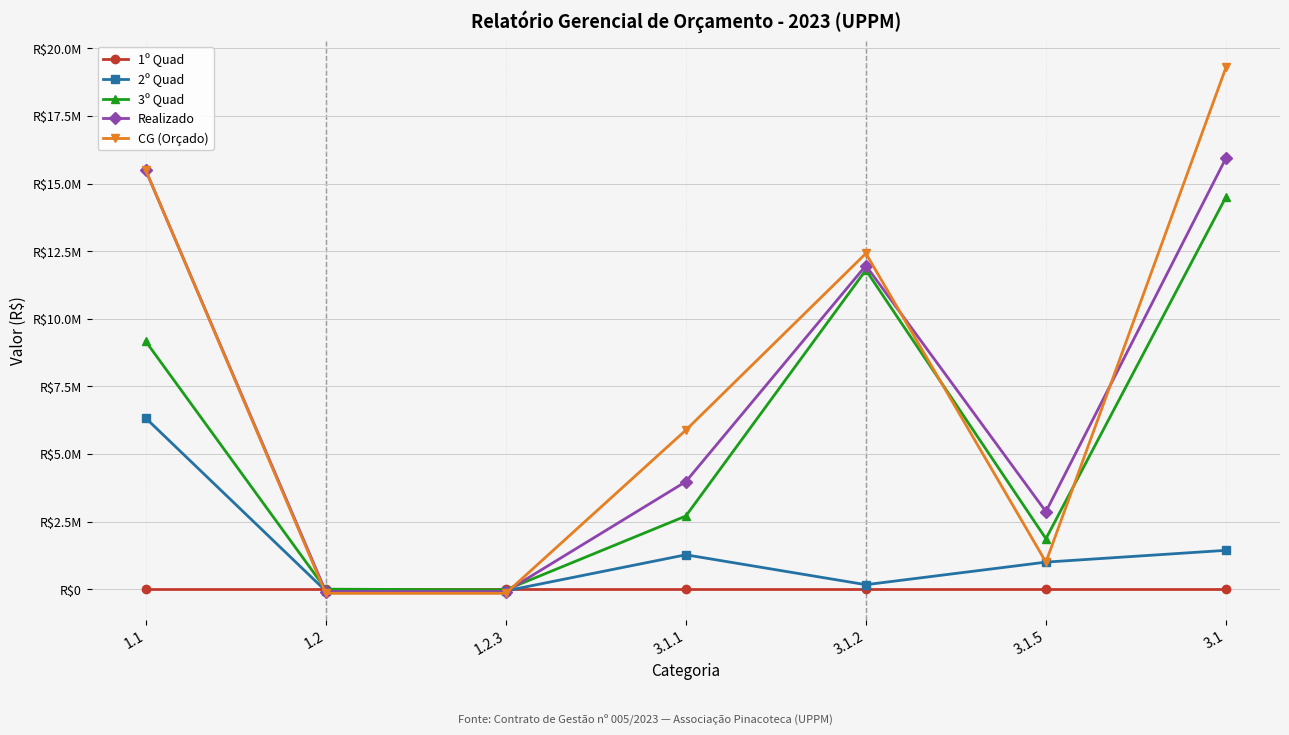

What are all the series names shown in the legend?

1º Quad, 2º Quad, 3º Quad, Realizado, CG (Orçado)